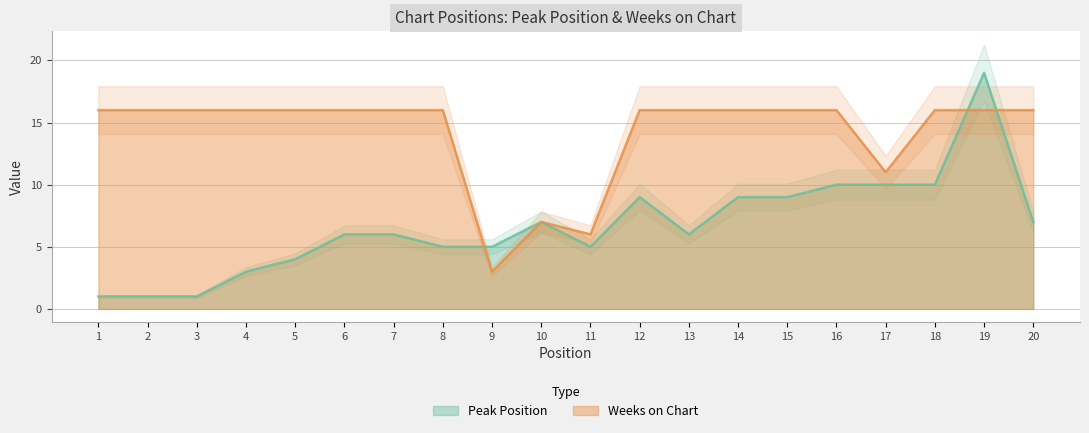

What is the difference between the maximum and minimum values in the Weeks on Chart series?

13